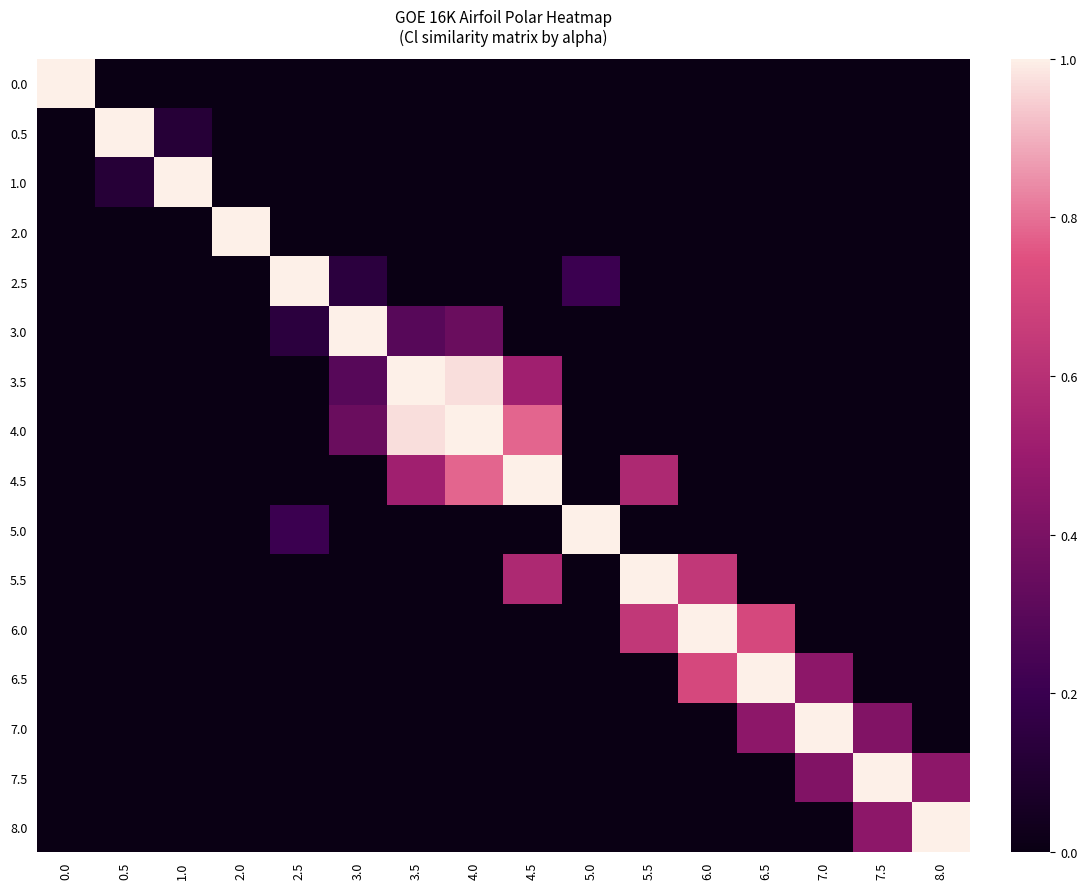

Between 8.0 and 7.5, which is larger?

8.0